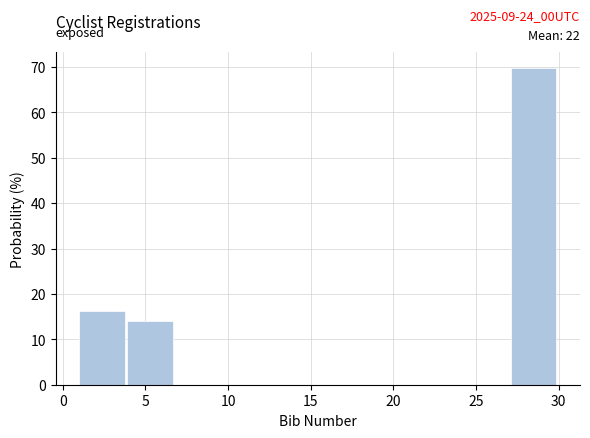

Which range on the x-axis has the tallest bar?

27.1 to 30.0